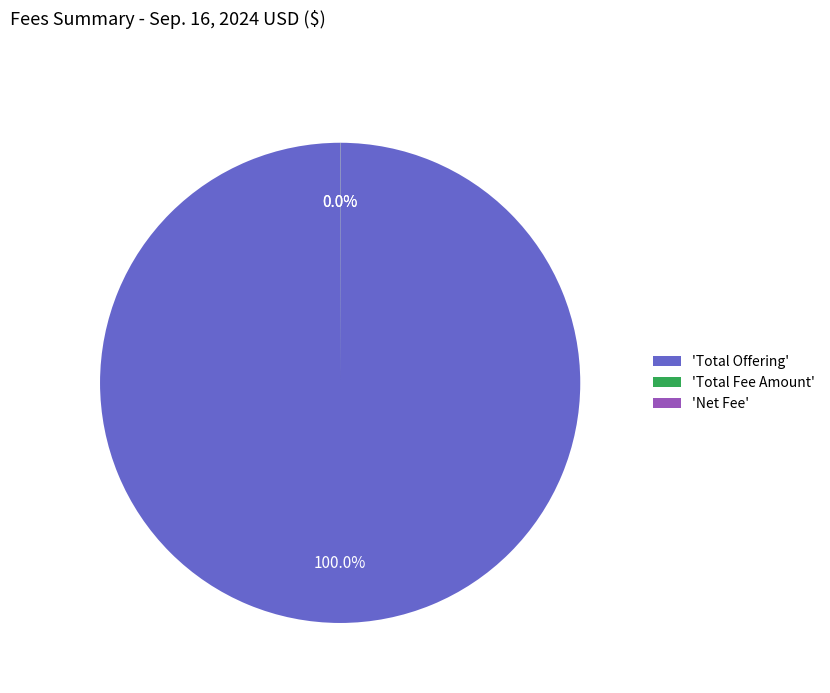

Which slice represents more than half of the pie?

'Total Offering'